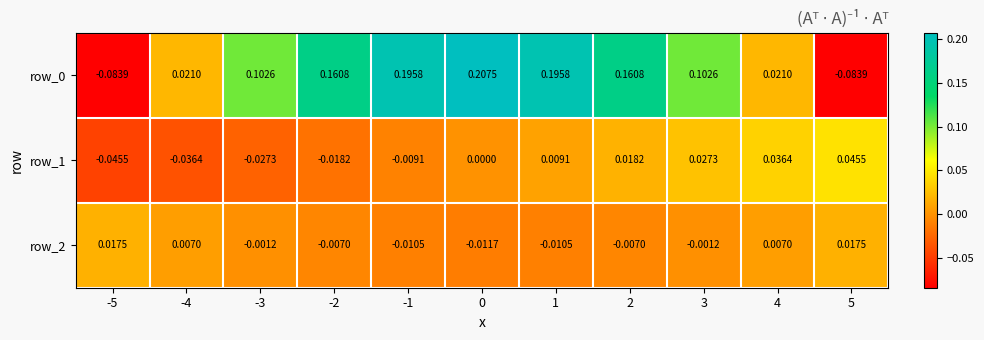

Is the value of row_1 at -2 greater than the value of row_2 at 5?

No